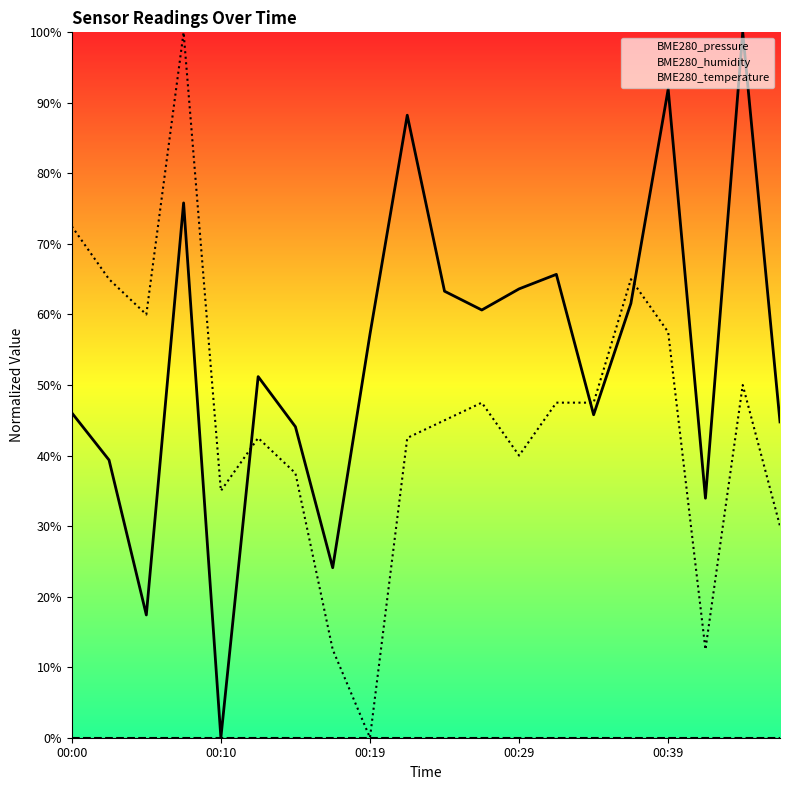

In BME280_temperature, how many points are lower than both neighbors (excluding endpoints)?

5